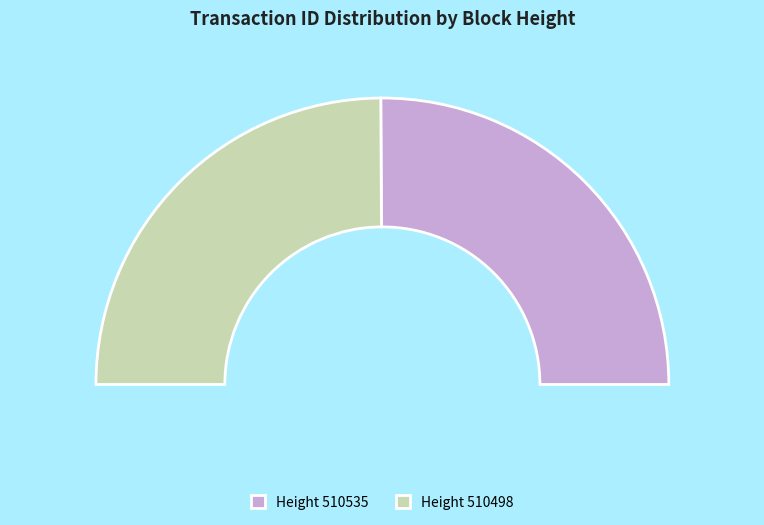

What percentage is the 510498 slice, to the nearest percent?

50%